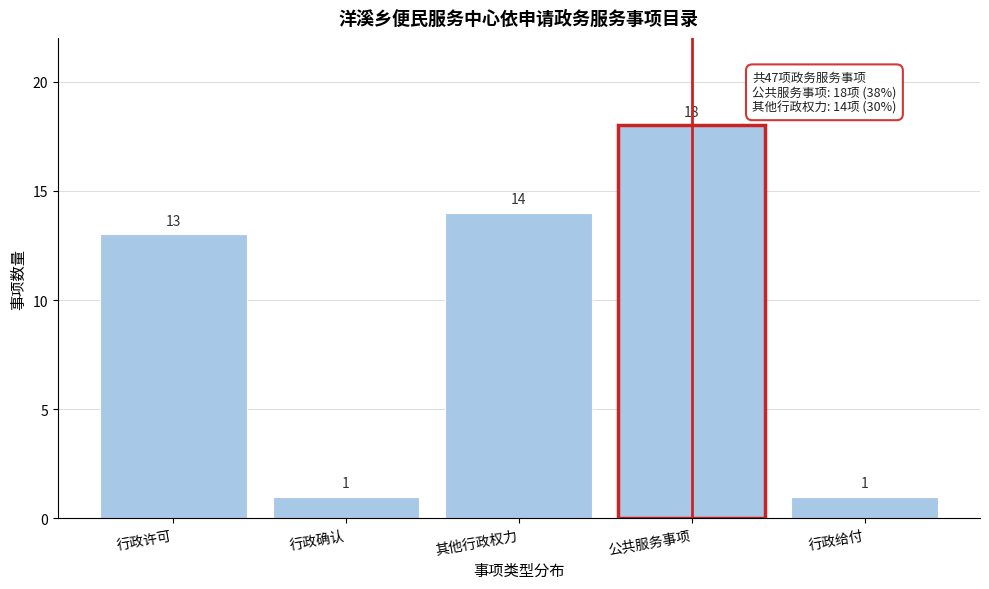

Reading right to left, what are all the values shown in this chart?

1	18	14	1	13